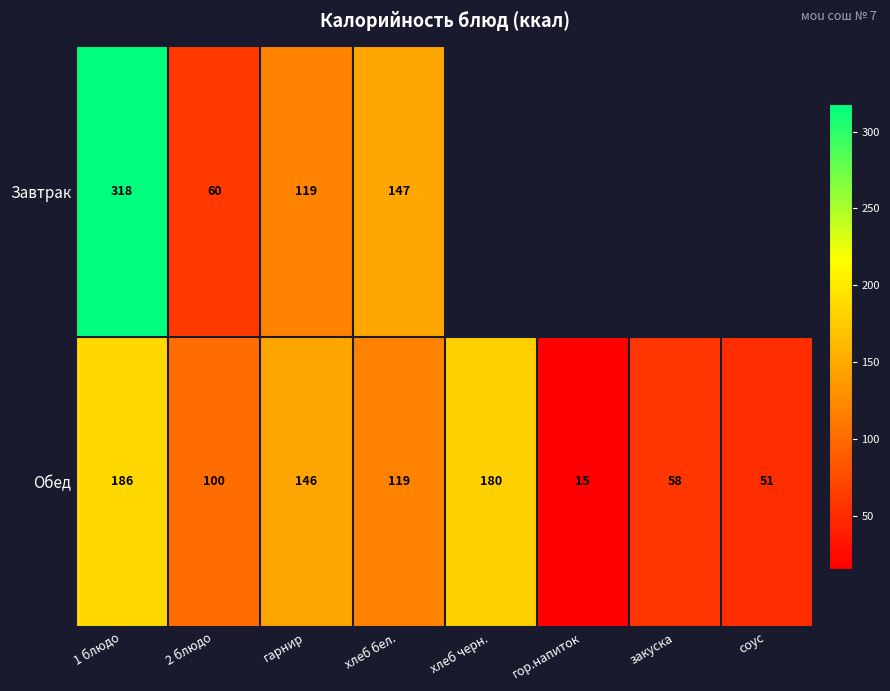

Which category has the highest value in the Обед series?

1 блюдо